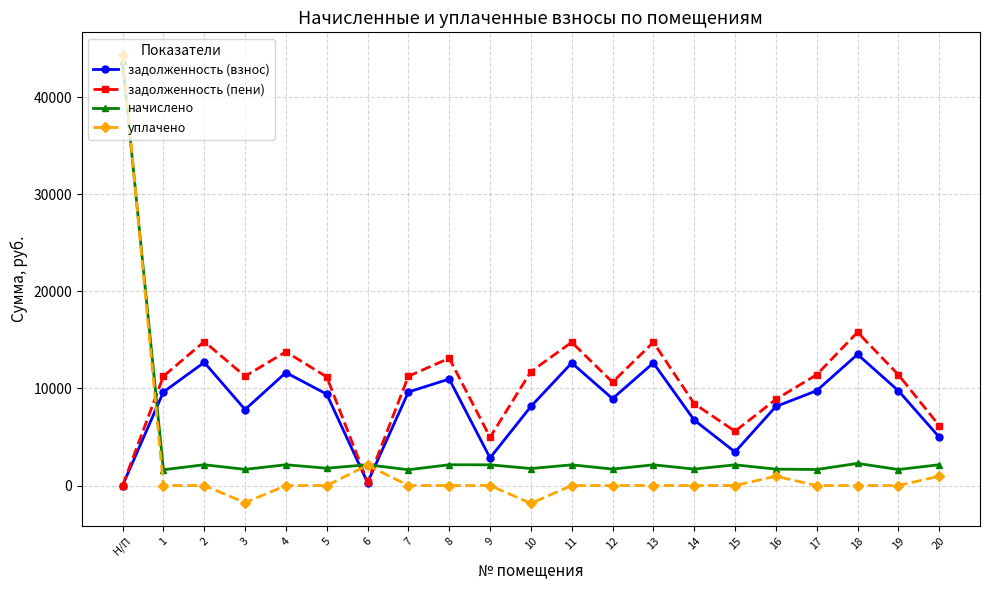

What is the label of the 19th point from the left?

18